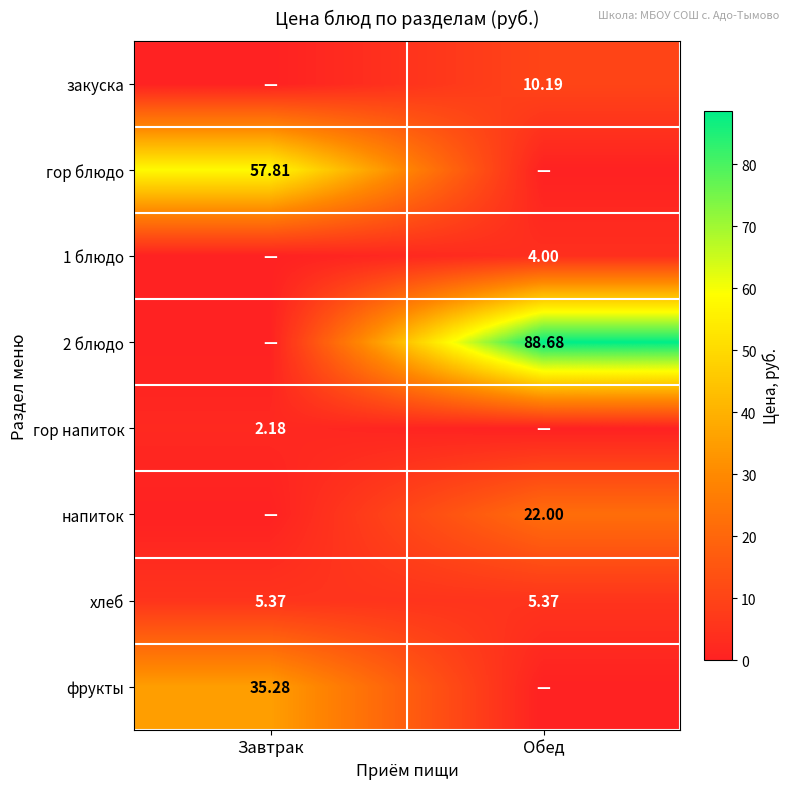

Is the value of закуска at Обед greater than the value of 2 блюдо at Обед?

No